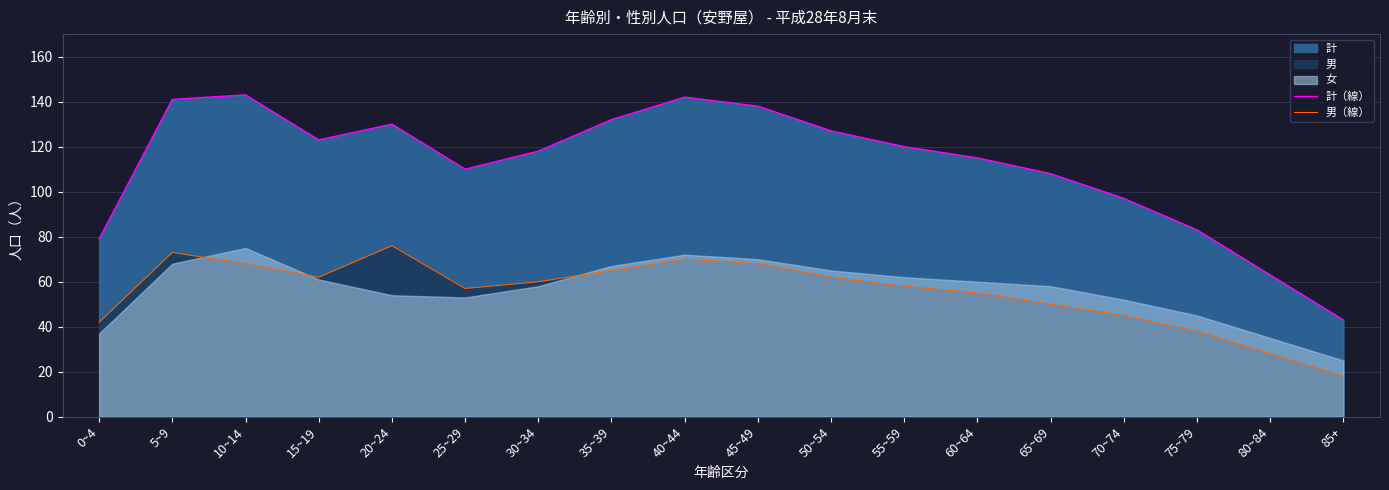

What is the sum of all 男（線） values?

995